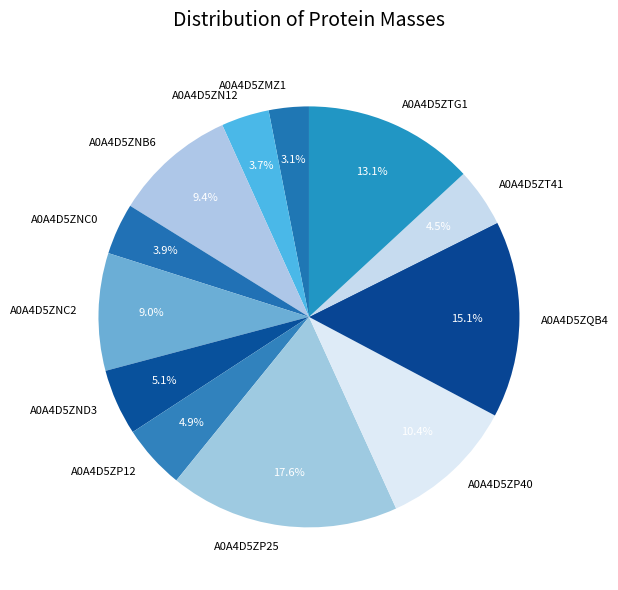

Is it true that A0A4D5ZND3 is 5% of the pie?

True